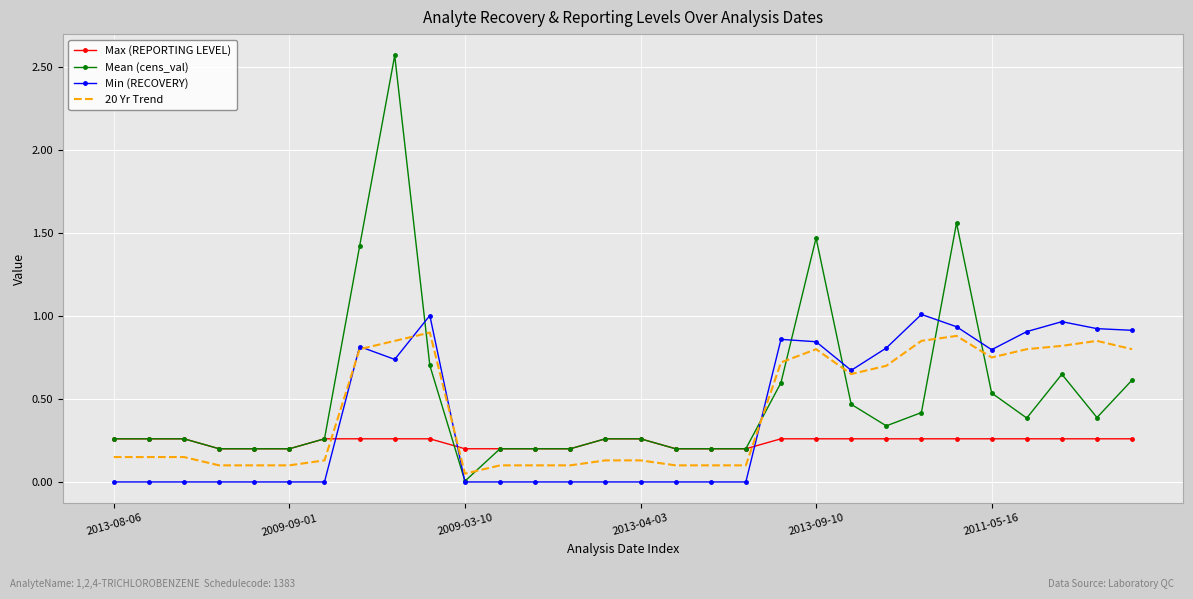

After their last crossing, which series has the higher values: Max (REPORTING LEVEL) or 20 Yr Trend?

20 Yr Trend